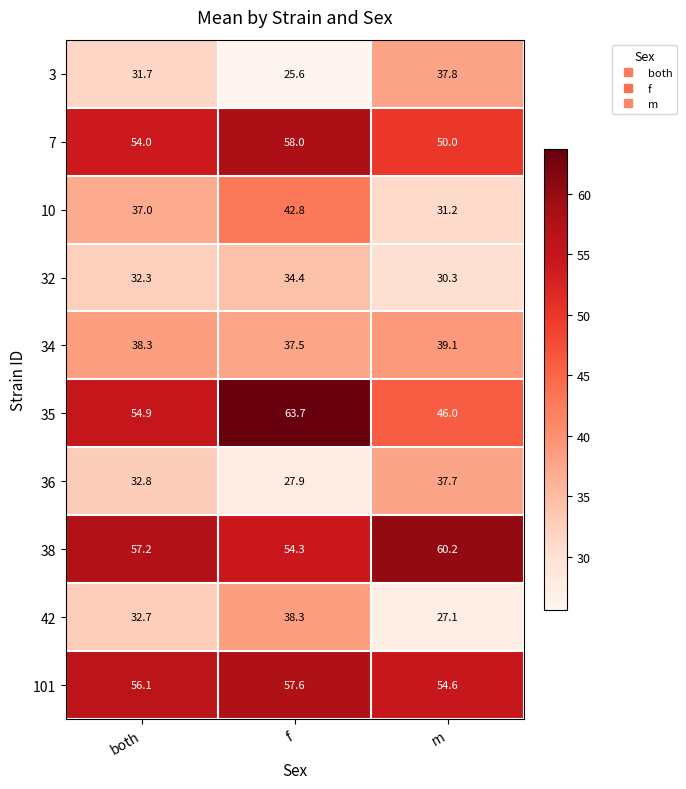

What is the total value across all series at both?

427.0